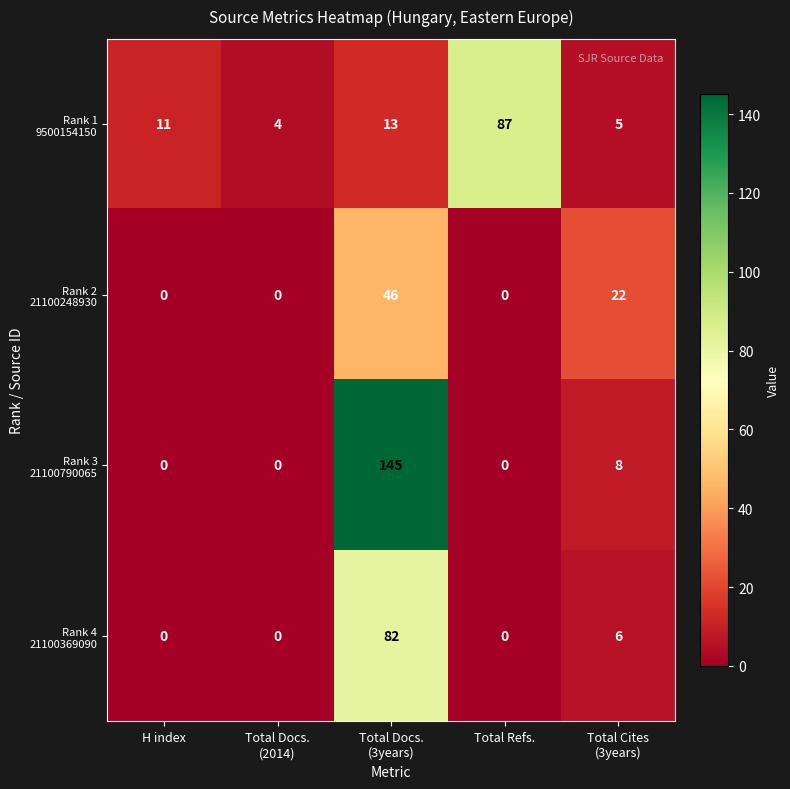

What is the maximum value shown in the chart?

145